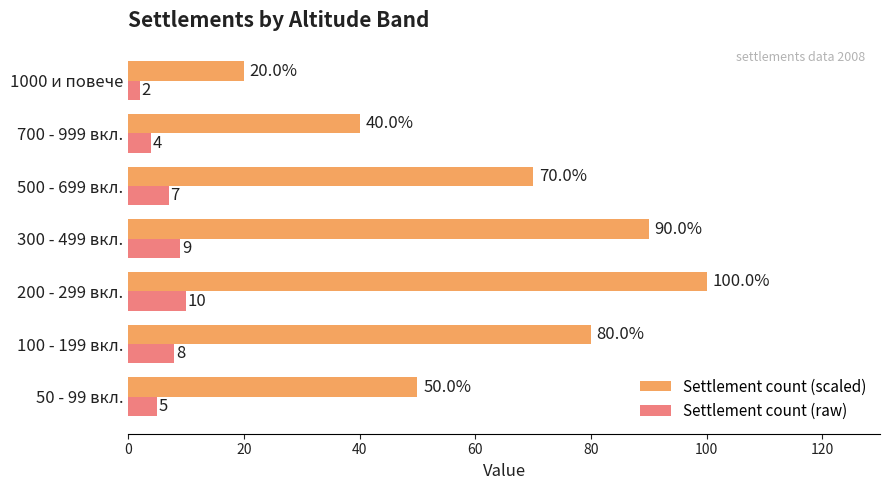

What is the average value of the Settlement count (raw) series?

6